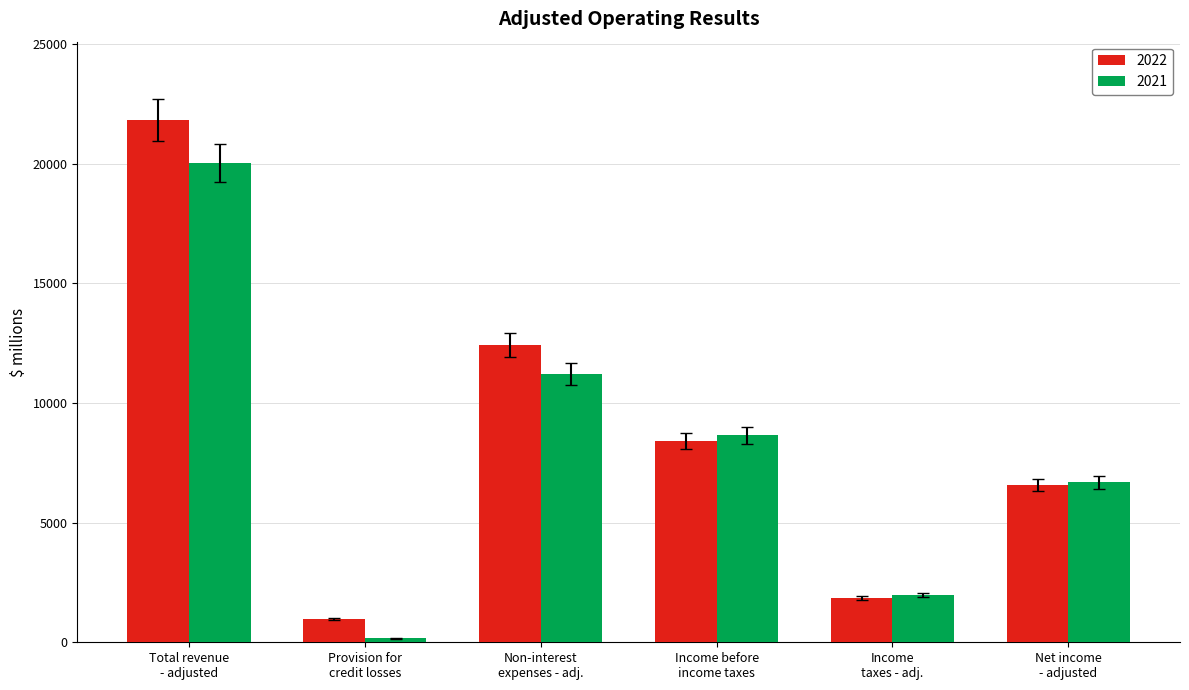

What is the maximum value shown in the chart?

21817